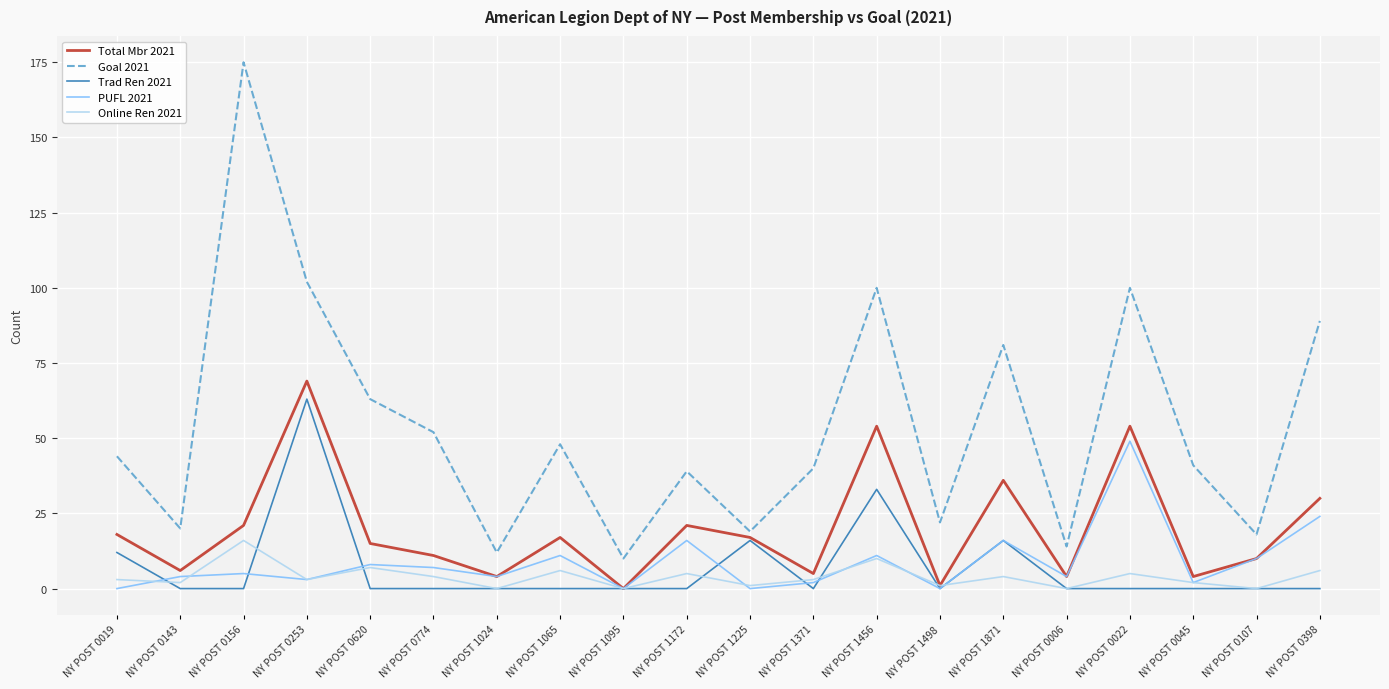

At which label does PUFL 2021 reach its peak?

NY POST 0022